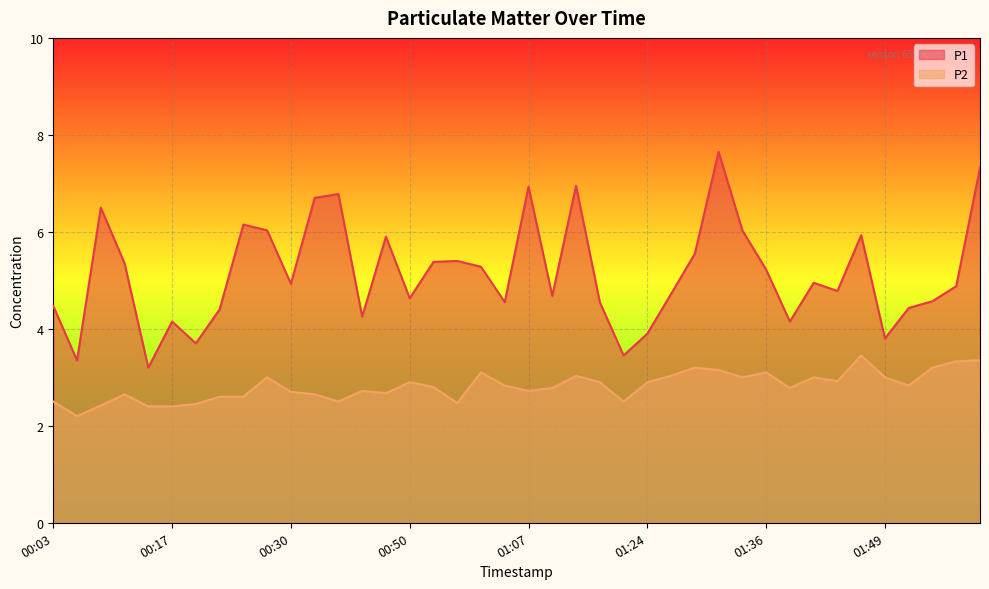

Rank the categories by P2 value from lowest to highest.

00:05, 00:13, 00:17, 00:08, 00:20, 00:57, 00:03, 00:35, 01:19, 00:22, 00:25, 00:10, 00:32, 00:47, 00:30, 00:40, 01:07, 01:09, 01:39, 00:54, 01:04, 01:52, 00:50, 01:14, 01:24, 01:44, 00:27, 01:34, 01:41, 01:49, 01:12, 01:27, 00:59, 01:36, 01:32, 01:29, 01:54, 01:57, 01:59, 01:46